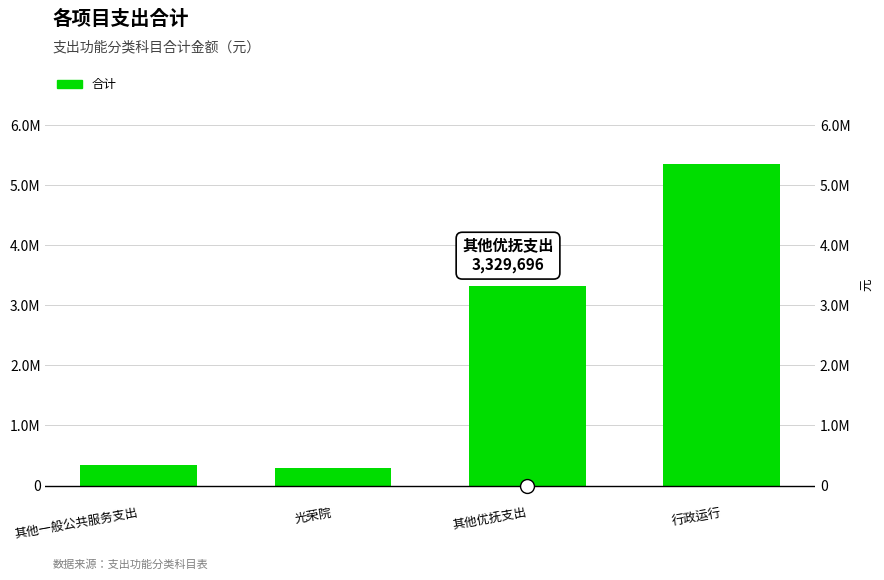

What is the change in value from 其他一般公共服务支出 to 行政运行?

+5025217.5